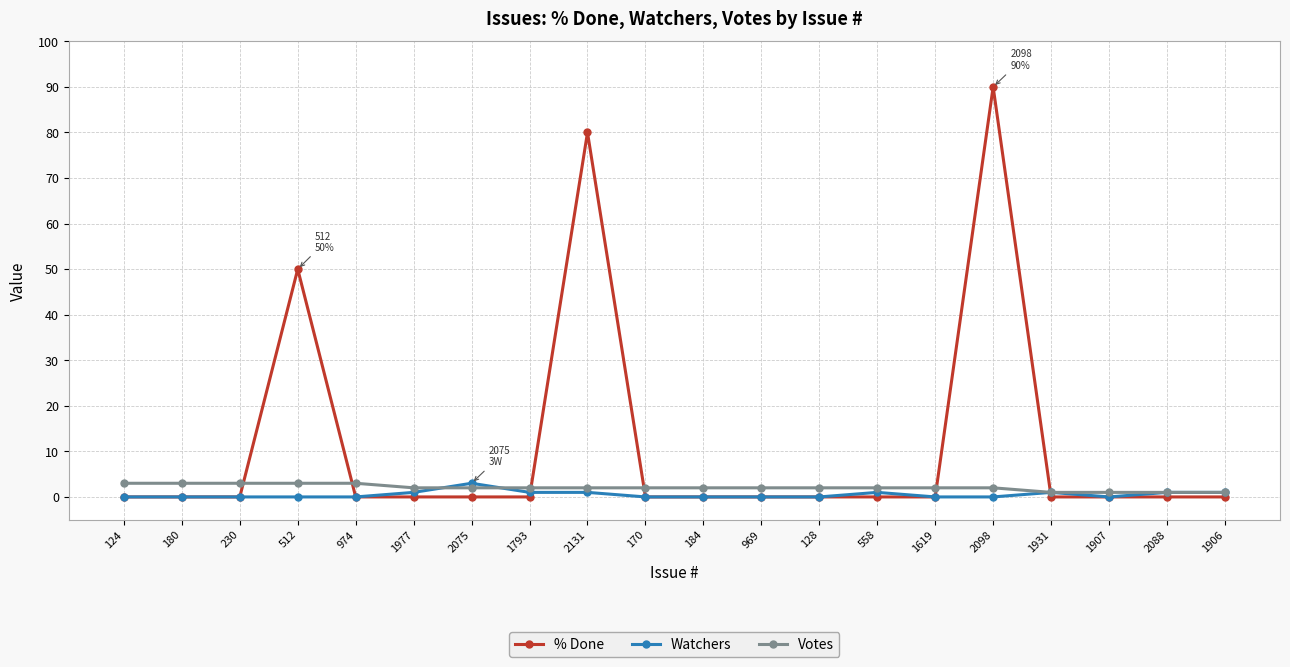

True or false: Watchers has more than 0 interior local peaks.

True